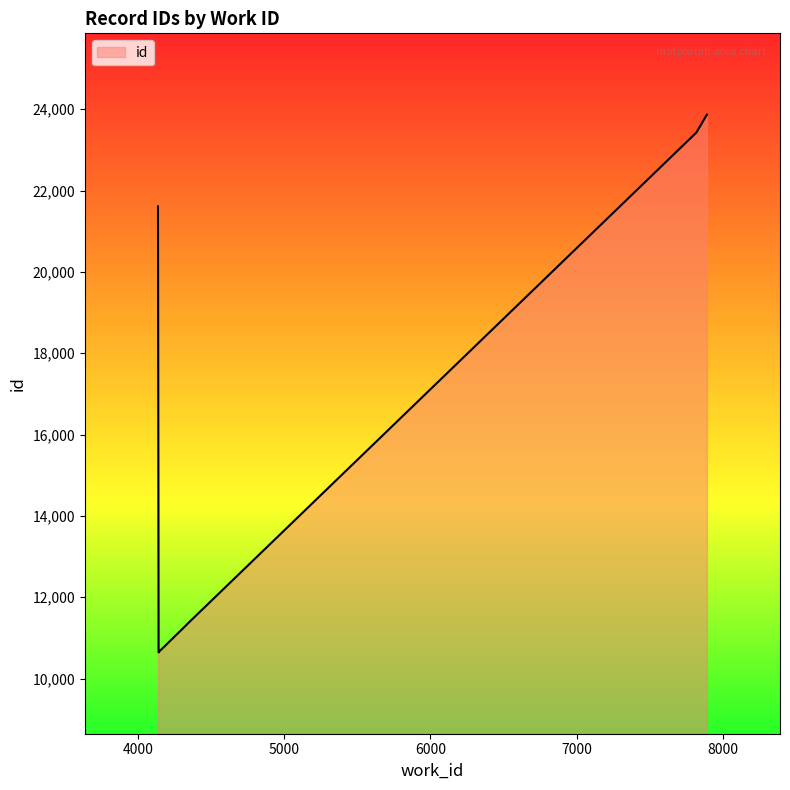

Approximately how many times larger is the value at 7819 compared to 4140?

2.2